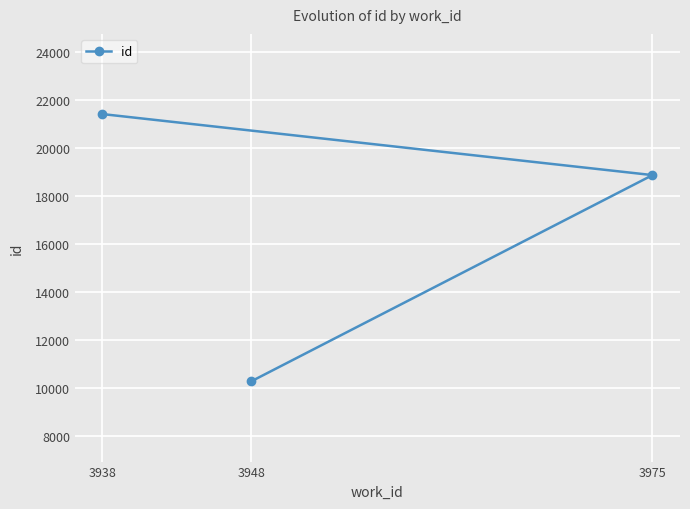

How many data points are less than 18878?

1